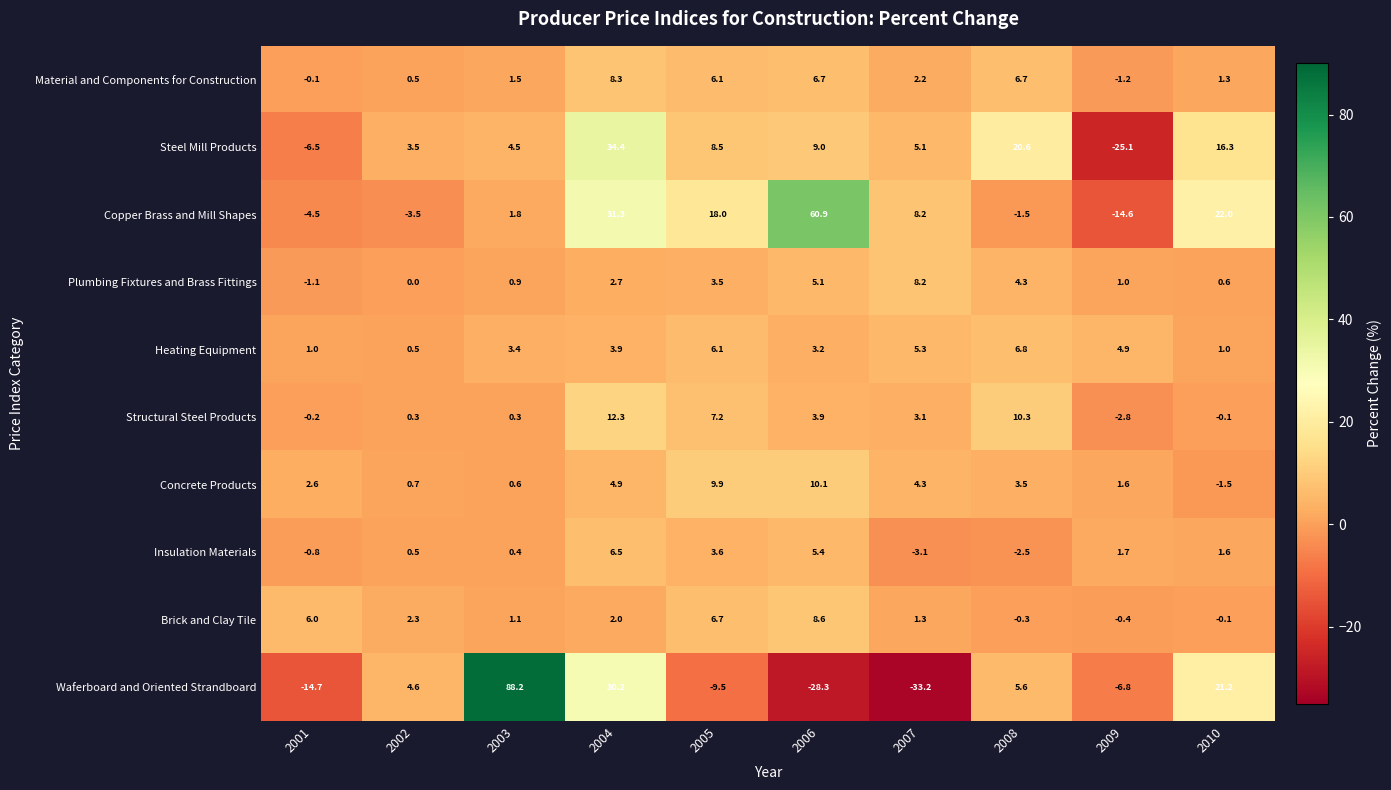

Count the number of data series in this chart.

10